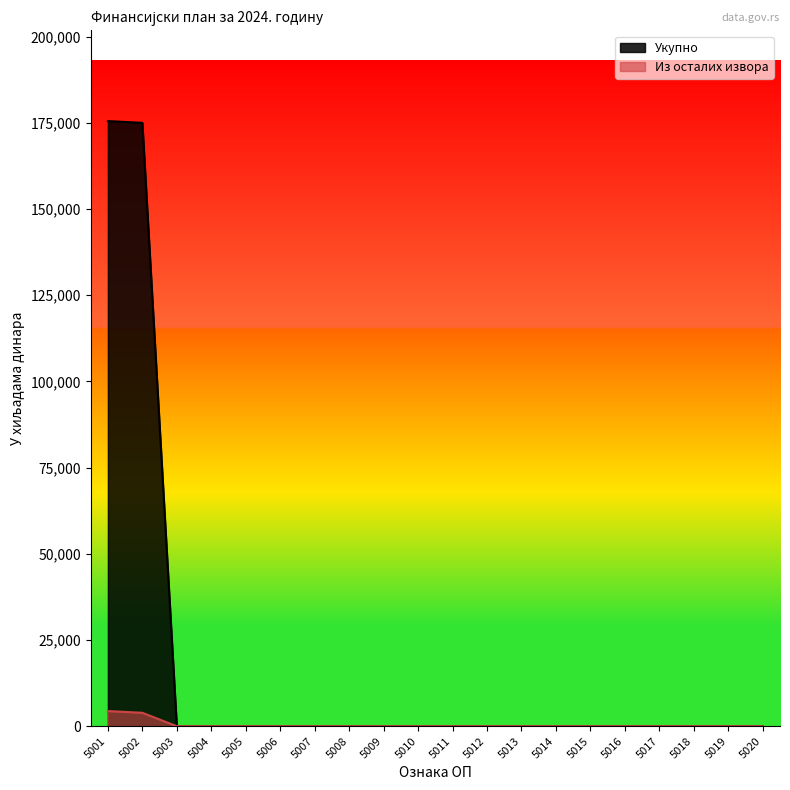

Reading right to left, what are all the values shown in this chart?

Укупно: 0	0	0	0	0	0	0	0	0	0	0	0	0	0	0	0	0	0	175000	175500
Из осталих извора: 0	0	0	0	0	0	0	0	0	0	0	0	0	0	0	0	0	0	3900	4400